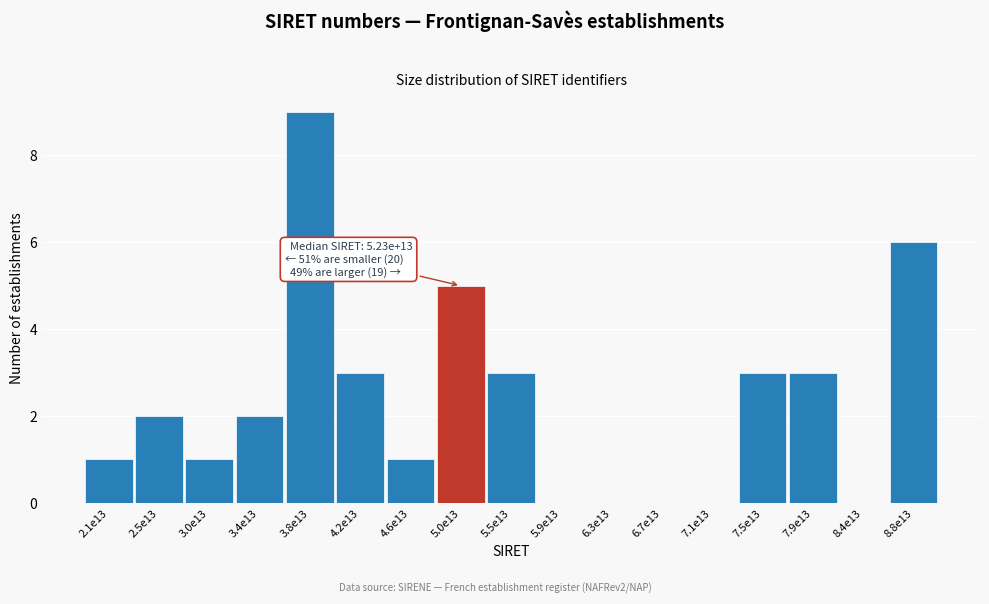

Reading left to right, transcribe all the data shown in this chart.

2.1e13=1	2.5e13=2	3.0e13=1	3.4e13=2	3.8e13=9	4.2e13=3	4.6e13=1	5.0e13=5	5.5e13=3	5.9e13=0	6.3e13=0	6.7e13=0	7.1e13=0	7.5e13=3	7.9e13=3	8.4e13=0	8.8e13=6